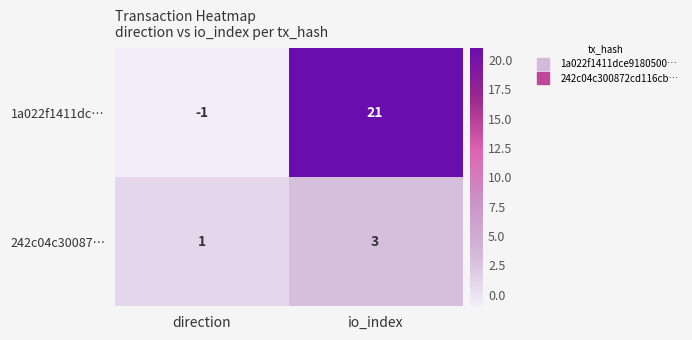

How many data points in 1a022f1411dc… are less than 21?

1